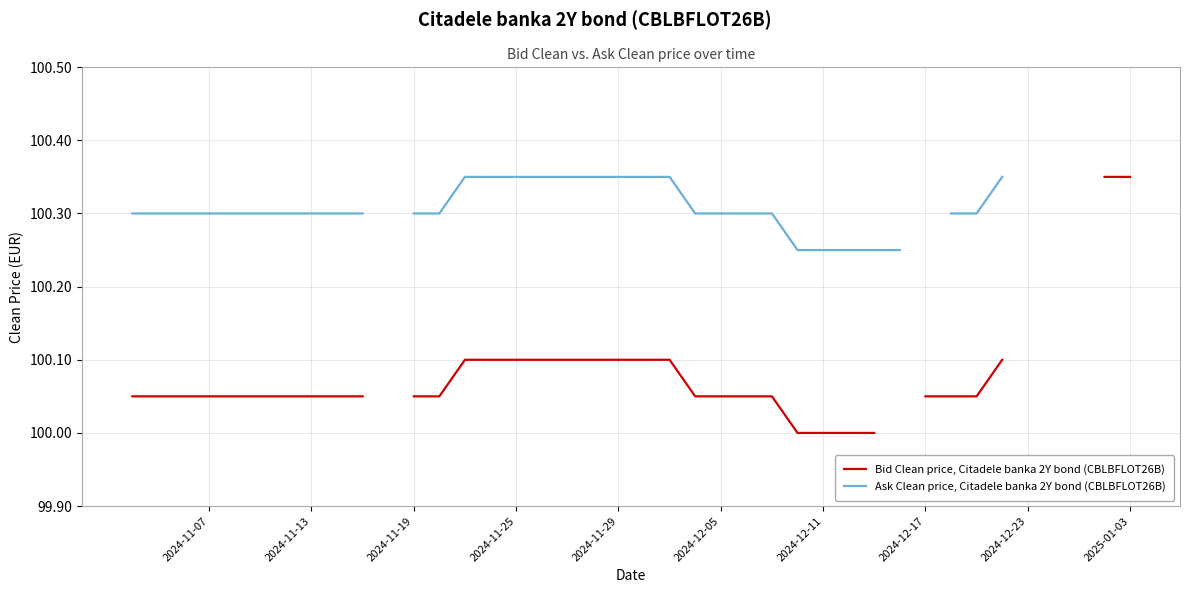

List the series in order of their peak value, lowest first.

Bid Clean price, Citadele banka 2Y bond (CBLBFLOT26B), Ask Clean price, Citadele banka 2Y bond (CBLBFLOT26B)